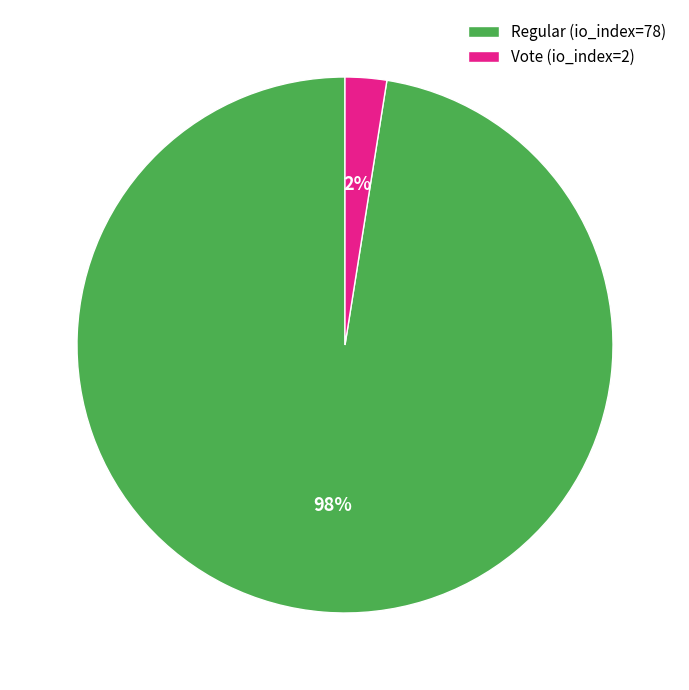

Between Regular (io_index=78) and Vote (io_index=2), which is larger?

Regular (io_index=78)